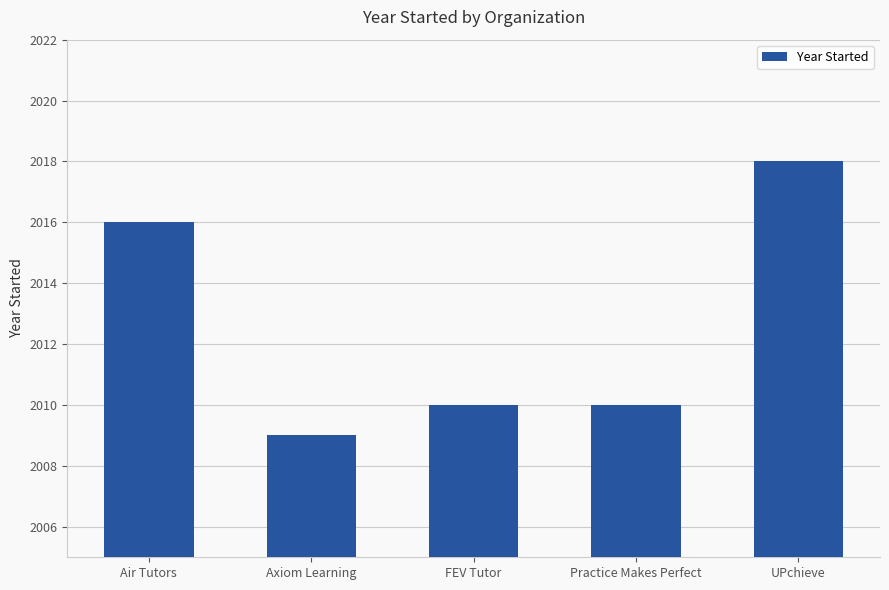

Which has a higher value, Axiom Learning or Practice Makes Perfect?

Practice Makes Perfect